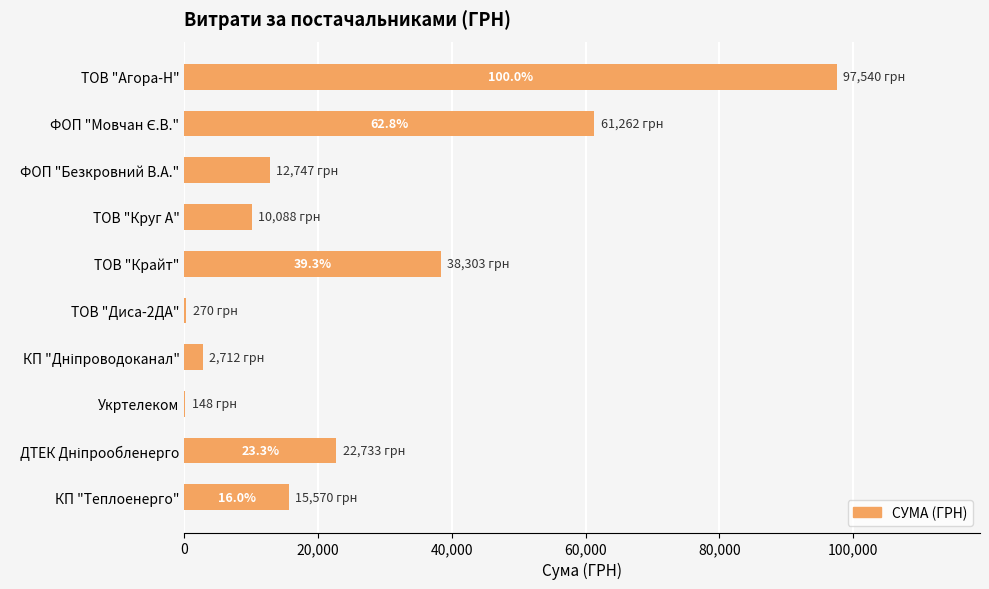

Does the chart contain stacked bars?

No